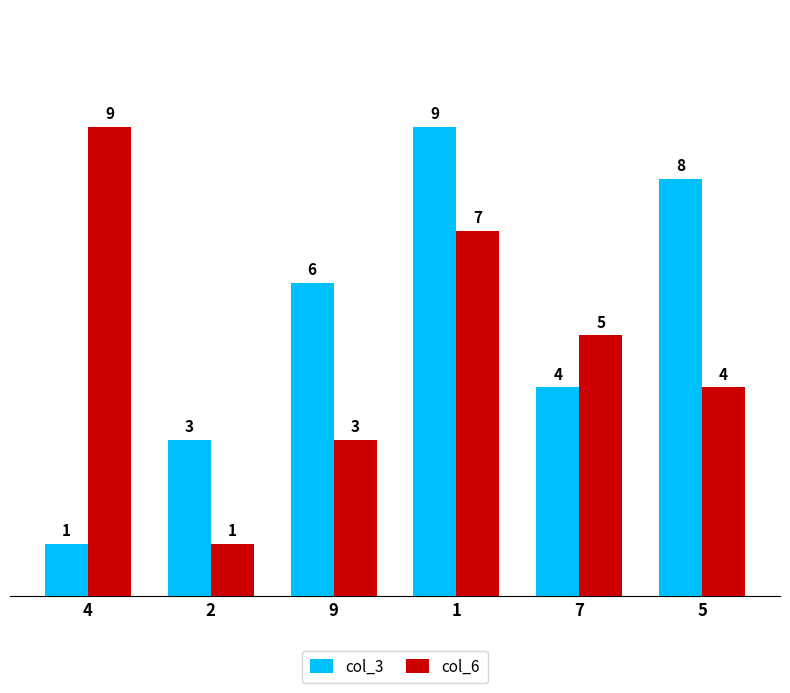

What is the difference between the col_3 values at 5 and 9?

2